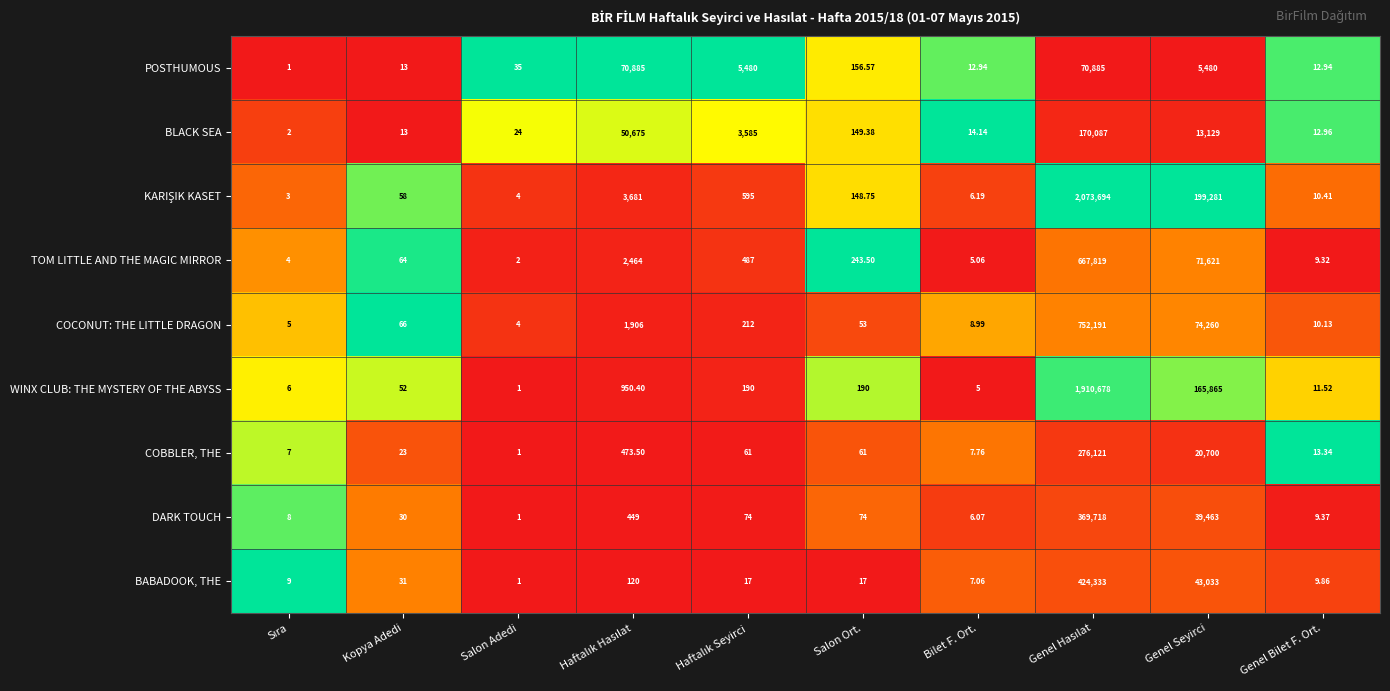

Which series changed the most between Kopya Adedi and Bilet F. Ort.?

TOM LITTLE AND THE MAGIC MIRROR